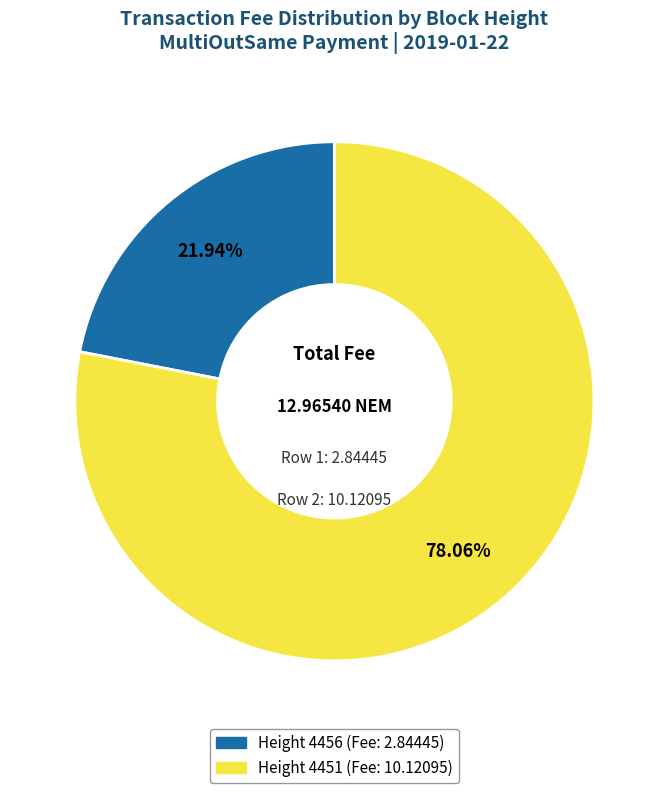

To the nearest percent, what is the combined percentage of Height 4451 and Height 4456?

100%